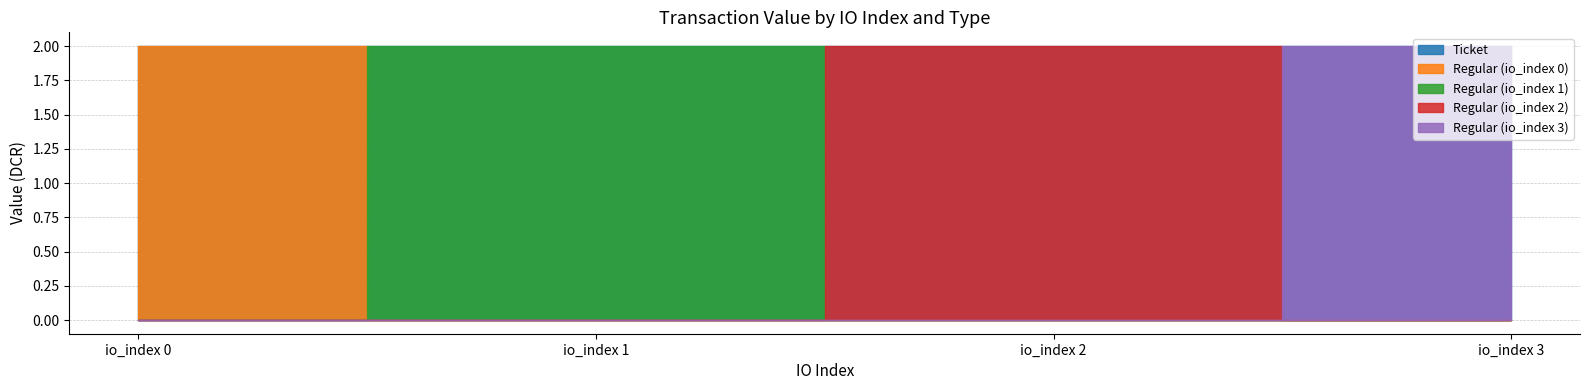

Reading left to right, transcribe all the data shown in this chart.

Ticket: 2.0	2.0	2.0	2.0
Regular (io_index 0): 2.0	0.0	0.0	0.0
Regular (io_index 1): 0.0	2.0	0.0	0.0
Regular (io_index 2): 0.0	0.0	2.0	0.0
Regular (io_index 3): 0.0	0.0	0.0	2.0